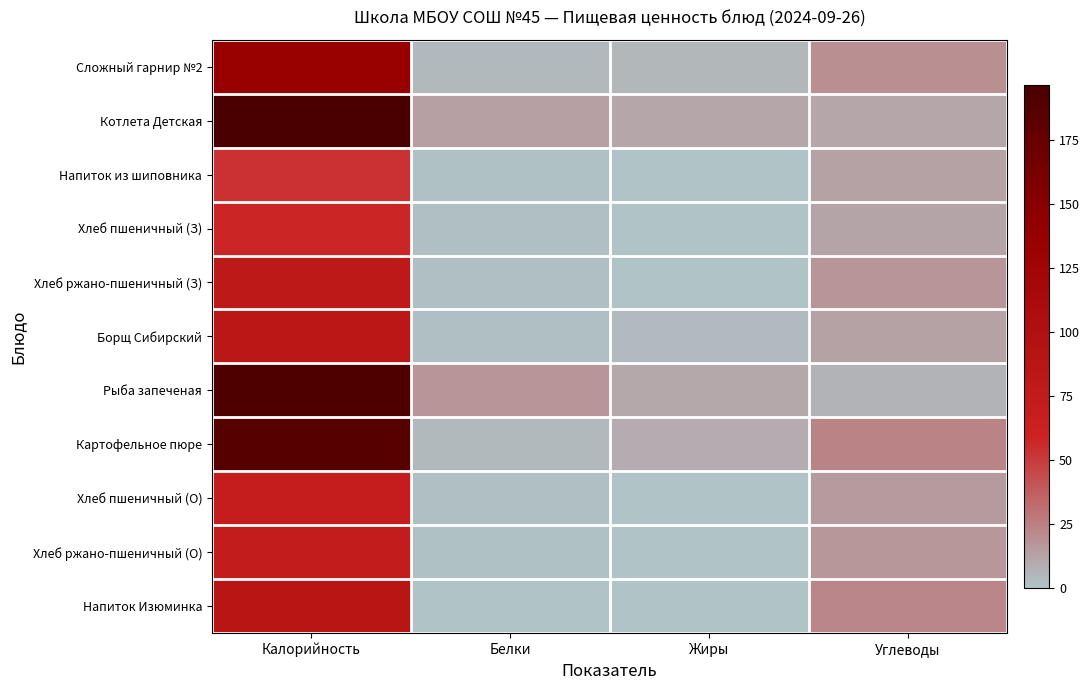

Rank the series at Жиры from lowest to highest value.

Напиток из шиповника, Напиток Изюминка, Хлеб пшеничный (З), Хлеб пшеничный (О), Хлеб ржано-пшеничный (О), Хлеб ржано-пшеничный (З), Борщ Сибирский, Сложный гарнир №2, Картофельное пюре, Рыба запеченая, Котлета Детская